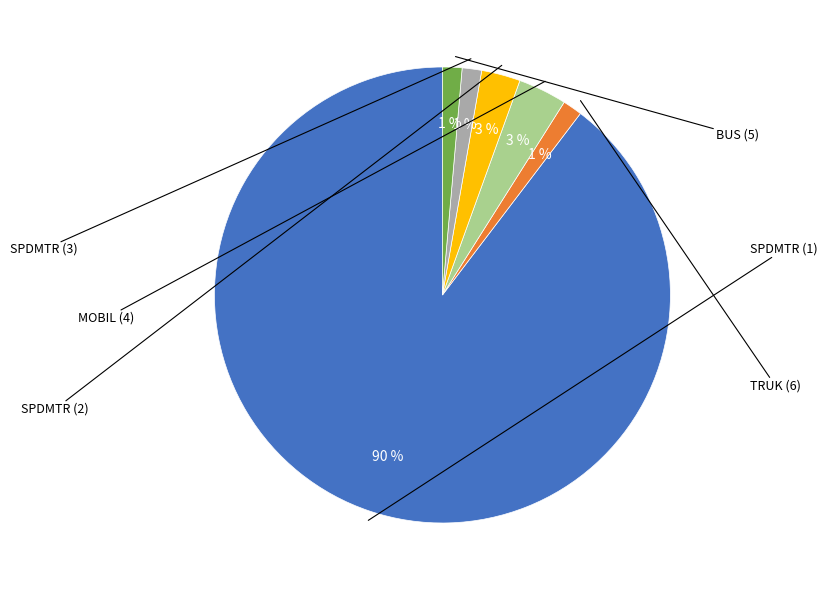

How many segments does this pie chart have?

6